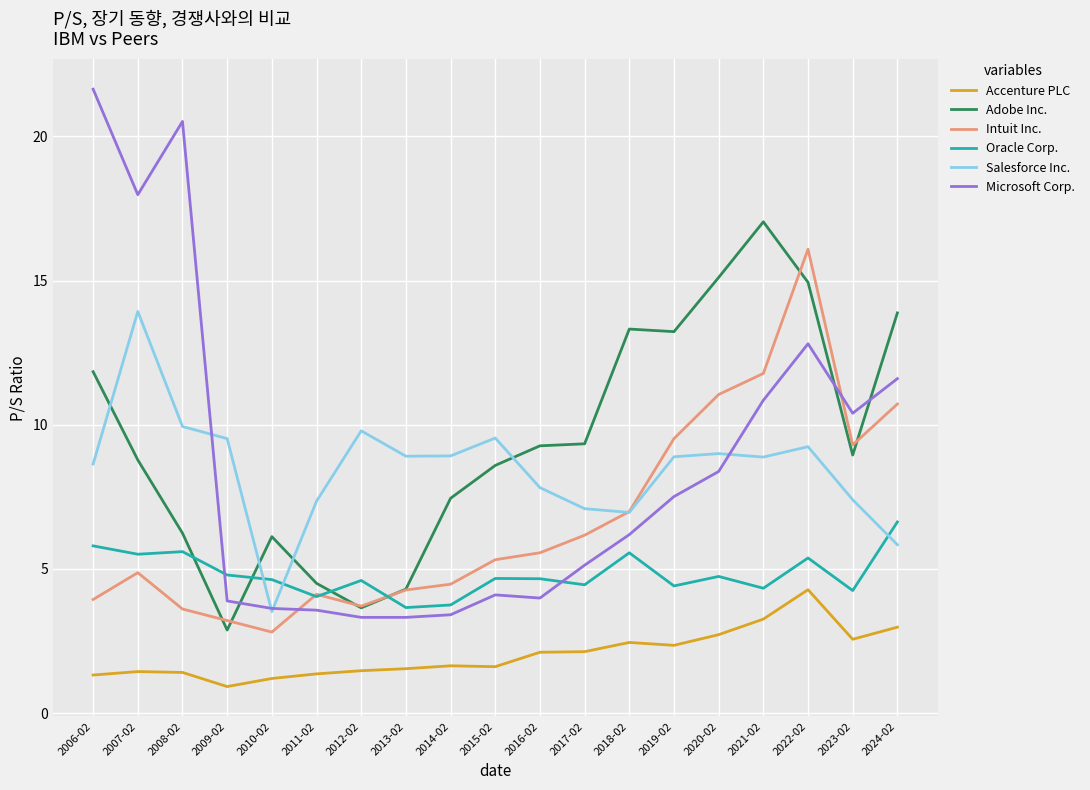

Is this an area chart (filled region under the line)?

No